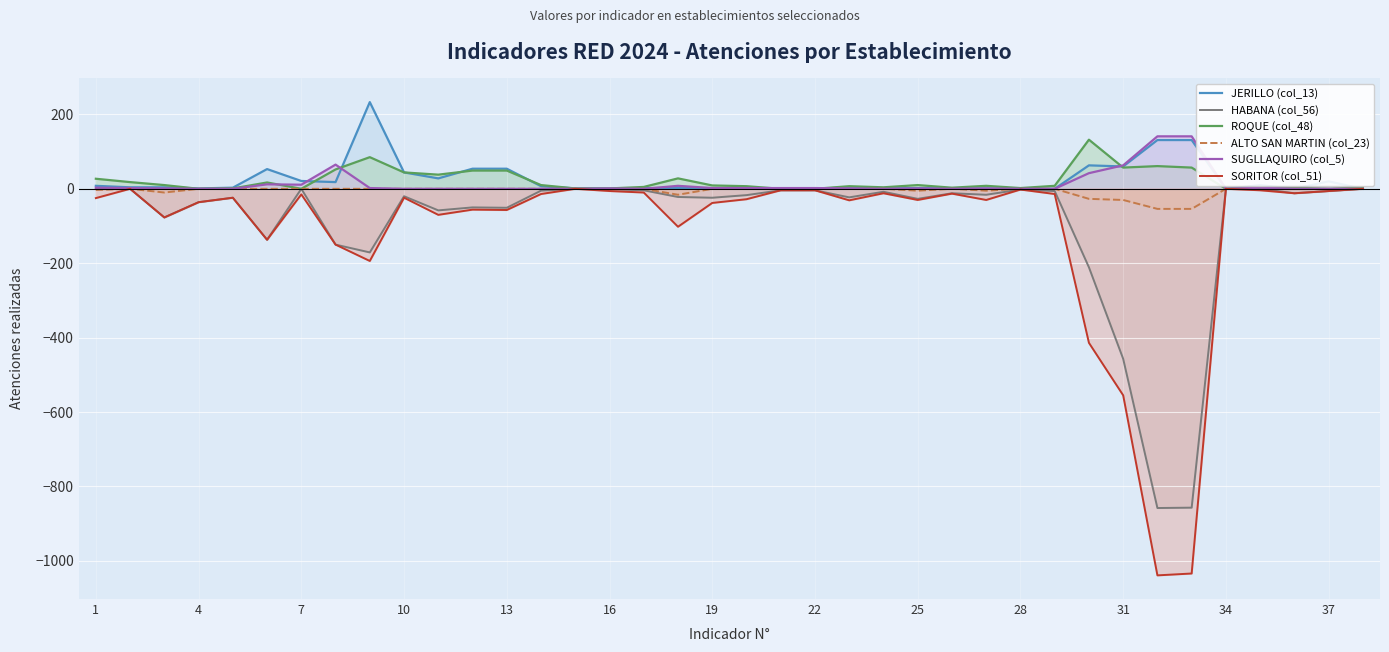

What is the maximum value shown in the chart?

233